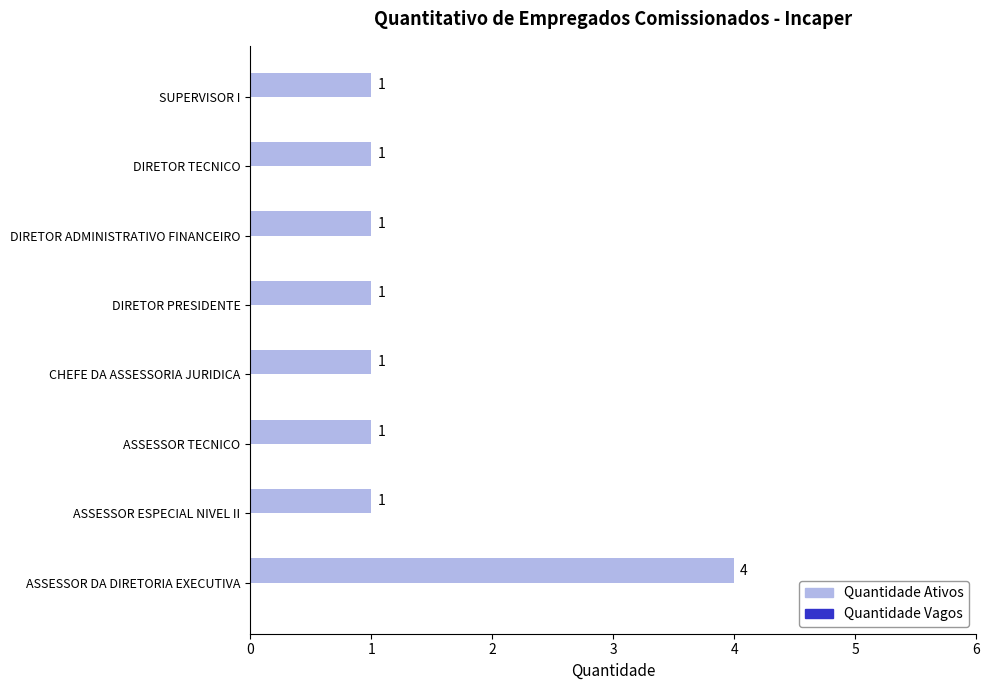

Approximately how many times larger is the value at DIRETOR ADMINISTRATIVO FINANCEIRO compared to ASSESSOR ESPECIAL NIVEL II?

1.0